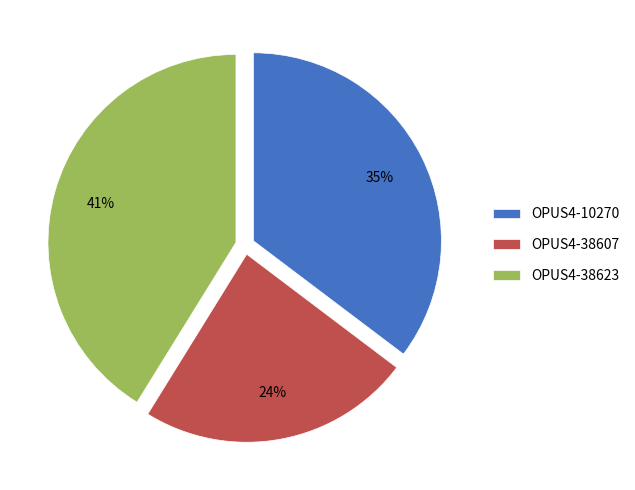

To the nearest percent, what is the combined percentage of OPUS4-38623 and OPUS4-10270?

76%